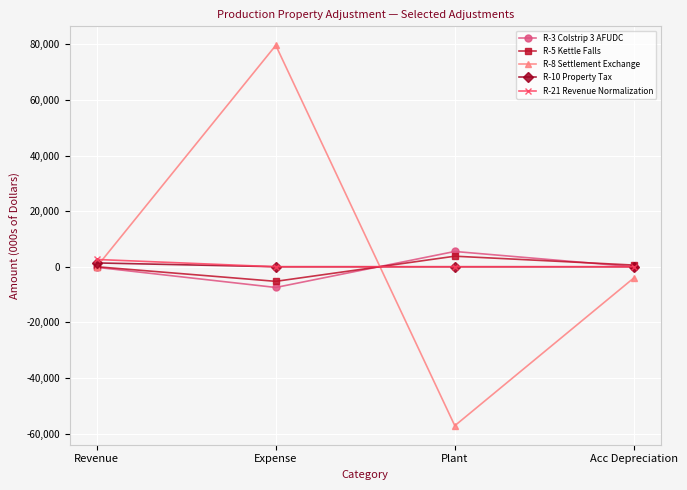

The R-8 Settlement Exchange series shows 0 at Revenue. True or false?

True